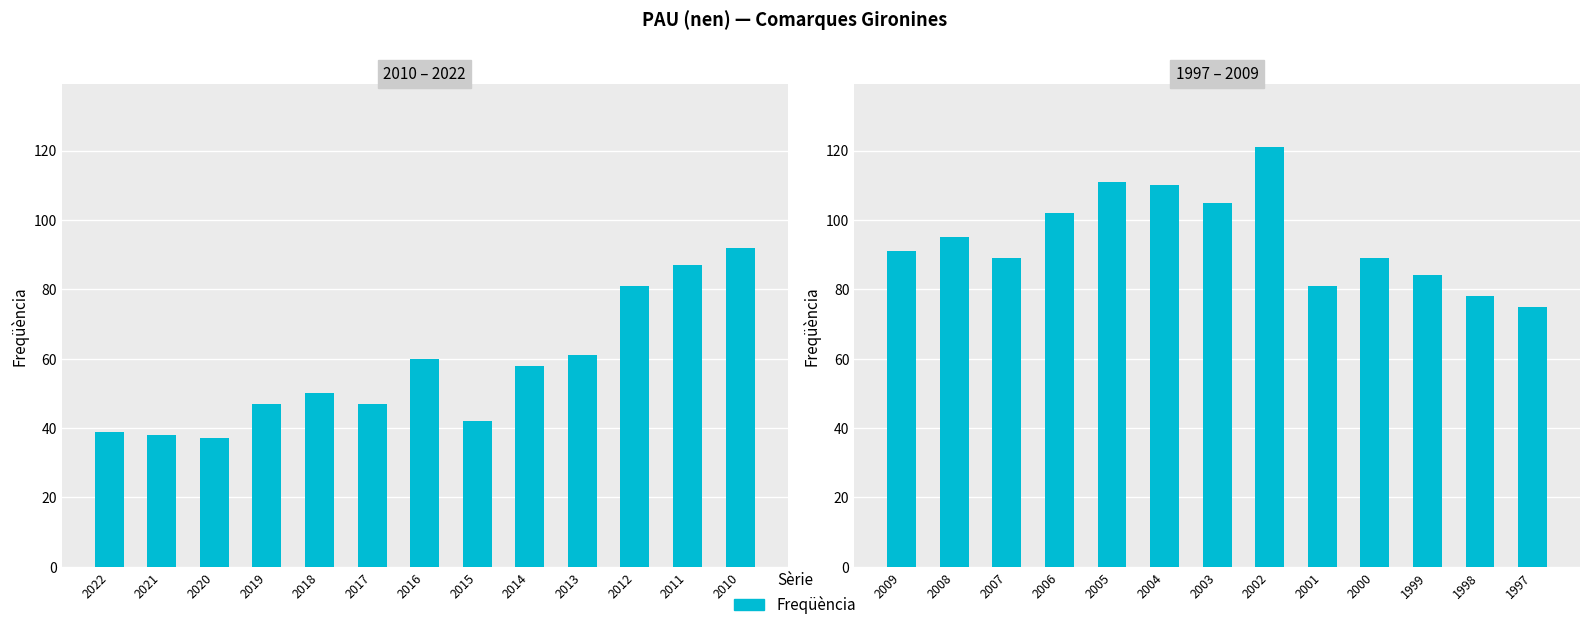

What is the maximum value shown in the chart?

121